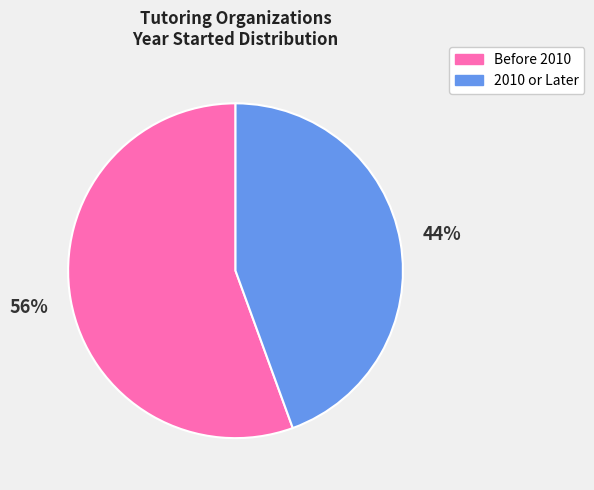

Which slice represents more than half of the pie?

Before 2010